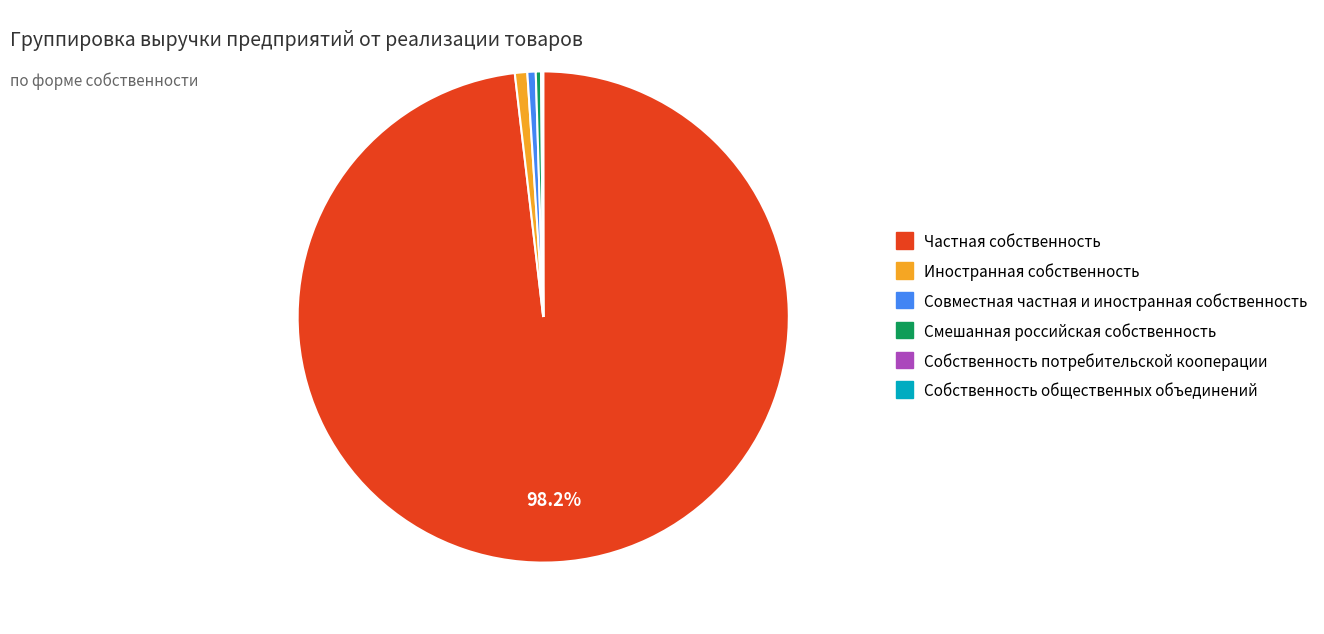

Which category has the biggest portion of the pie?

Частная собственность